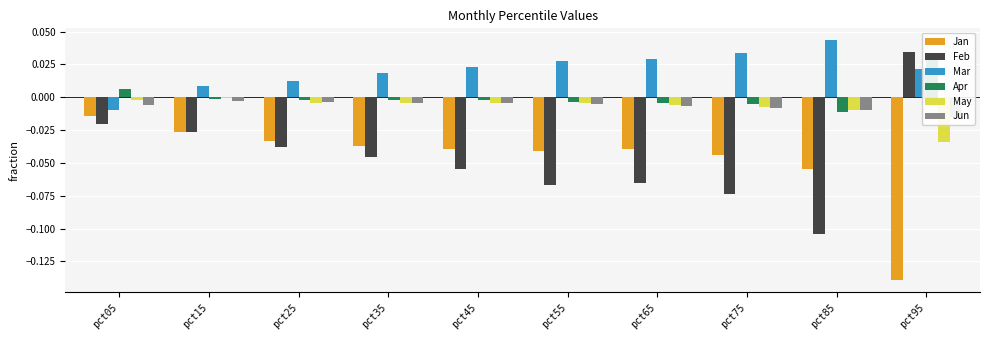

List the labels in order of May value, smallest first.

pct95, pct85, pct75, pct65, pct45, pct25, pct35, pct55, pct05, pct15